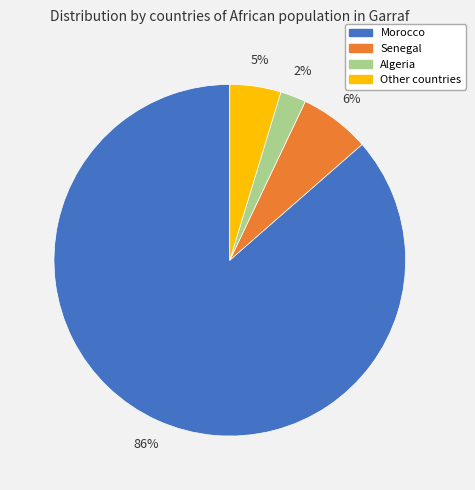

How many segments does this pie chart have?

4